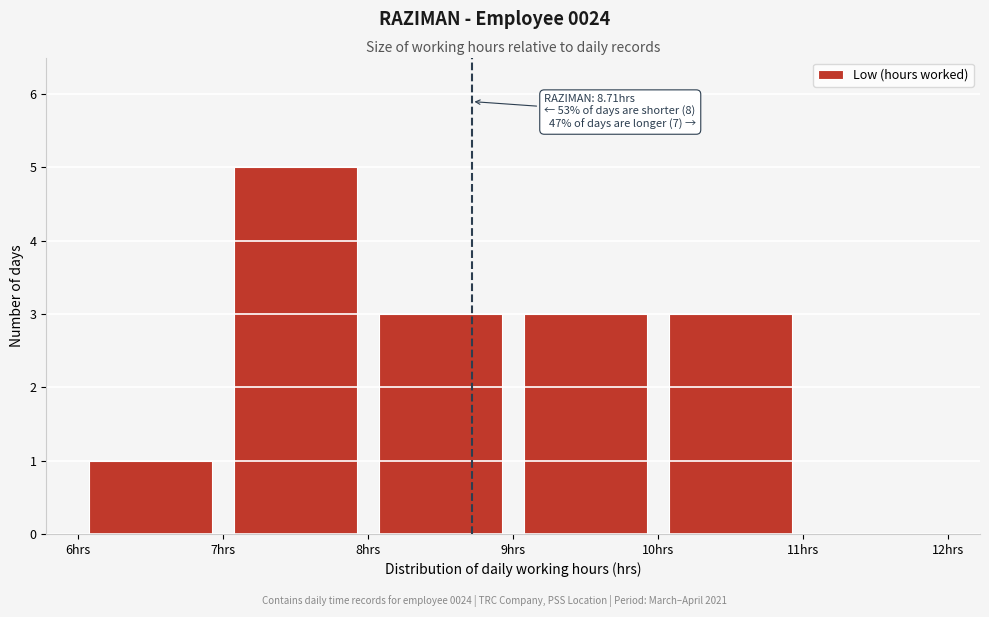

Over which range of the x-axis is the bar tallest?

7 to 8